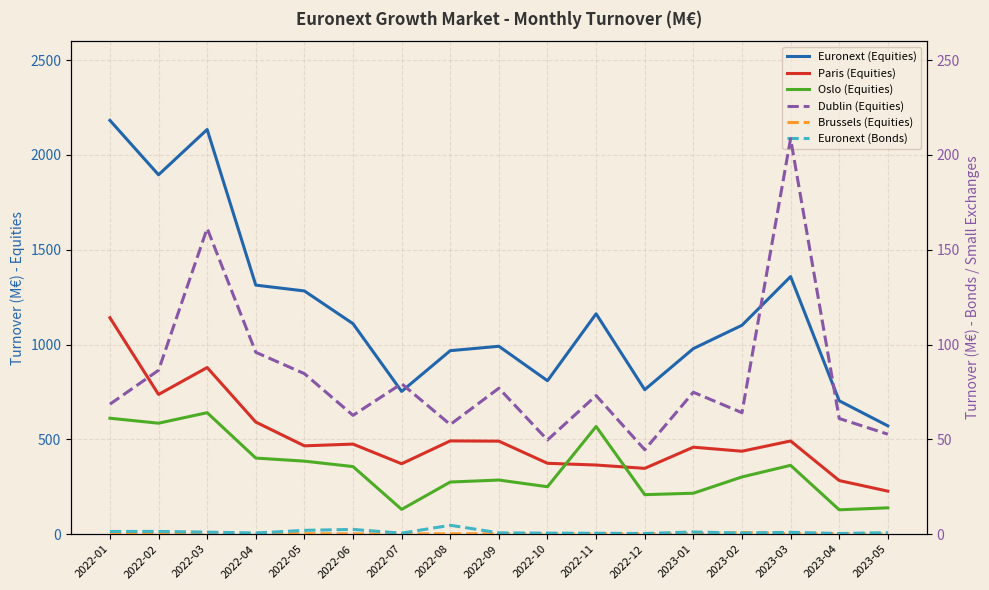

What is the value of the Brussels (Equities) point at the 15th from the left?

0.2